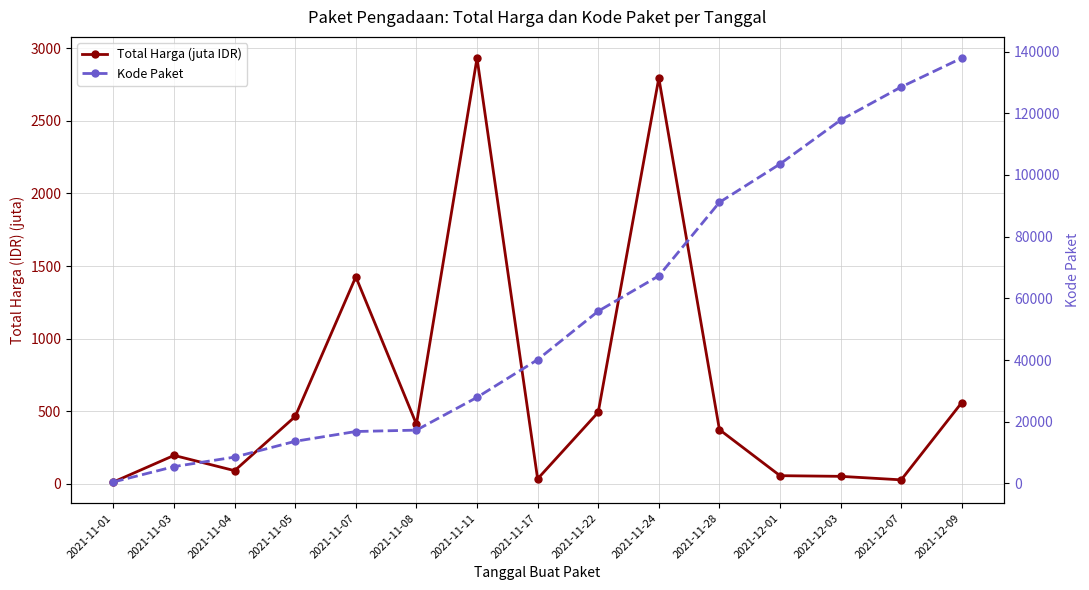

What is the sum of all Total Harga (juta IDR) values?

9923.8